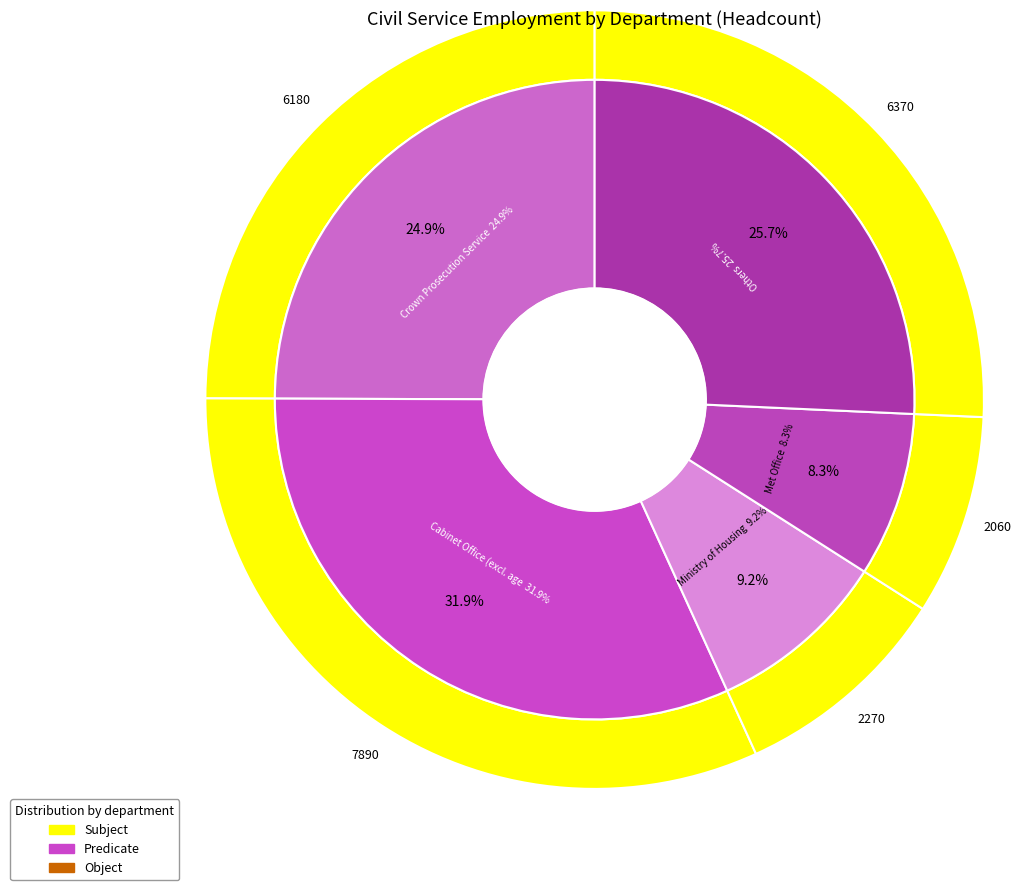

How many slices are in this pie chart?

8